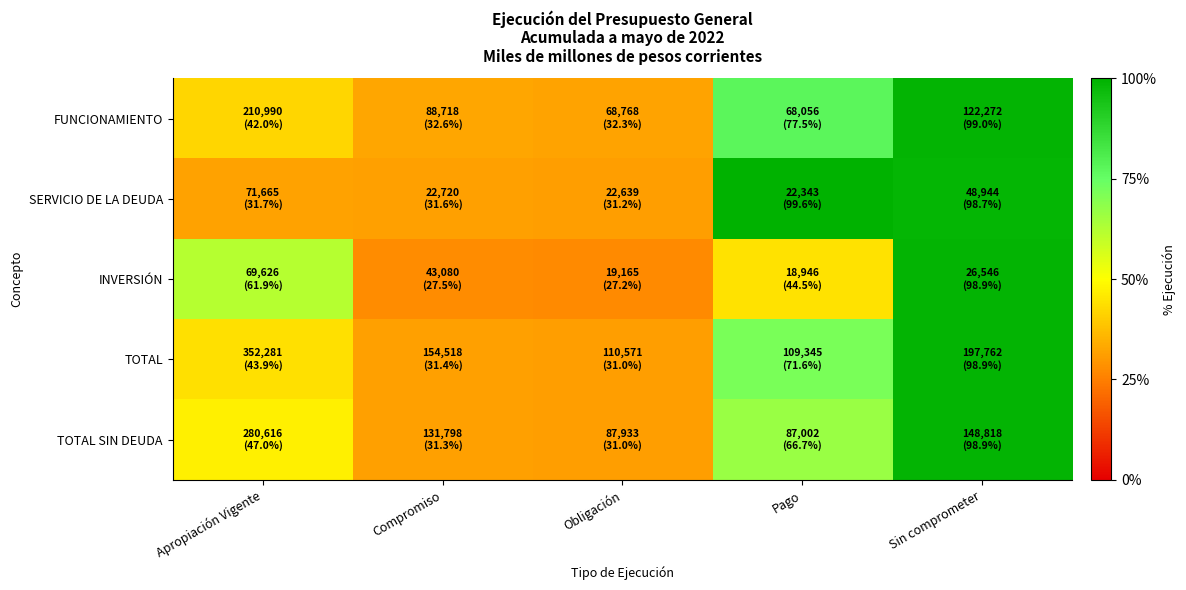

Between Apropiación Vigente and Compromiso, which is larger?

Apropiación Vigente